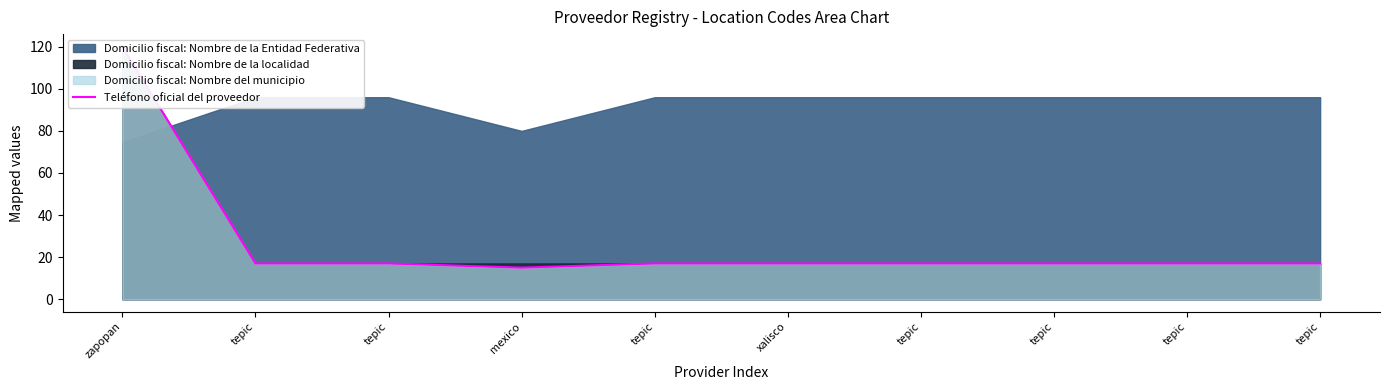

What is the maximum value shown in the chart?

120